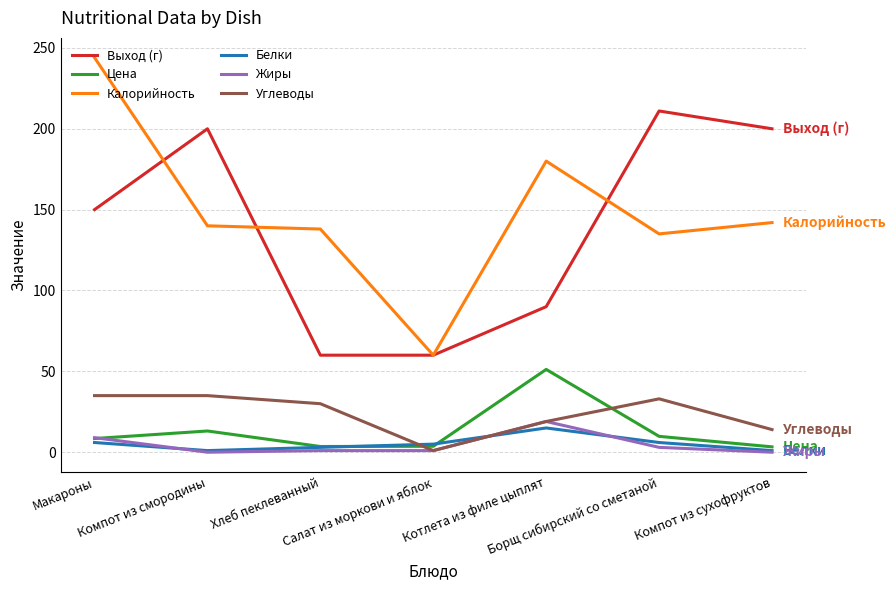

Where is Углеводы nearest to the value 18?

Котлета из филе цыплят